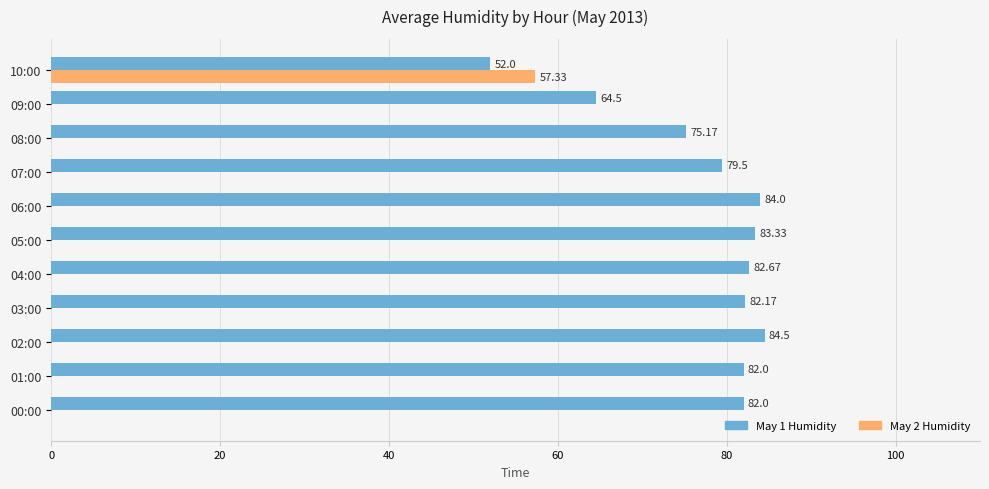

Which series has the largest range (max minus min)?

May 2 Humidity